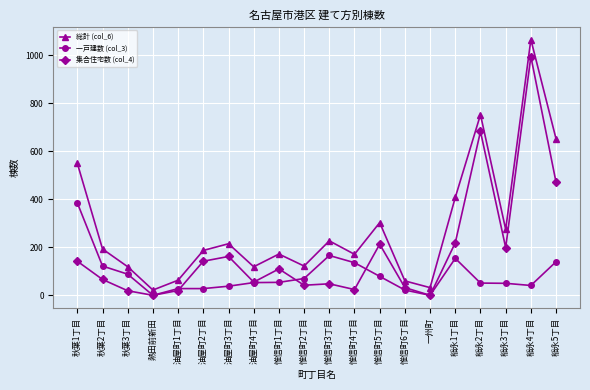

List the series in order of their peak value, highest first.

総計 (col_6), 集合住宅数 (col_4), 一戸建数 (col_3)